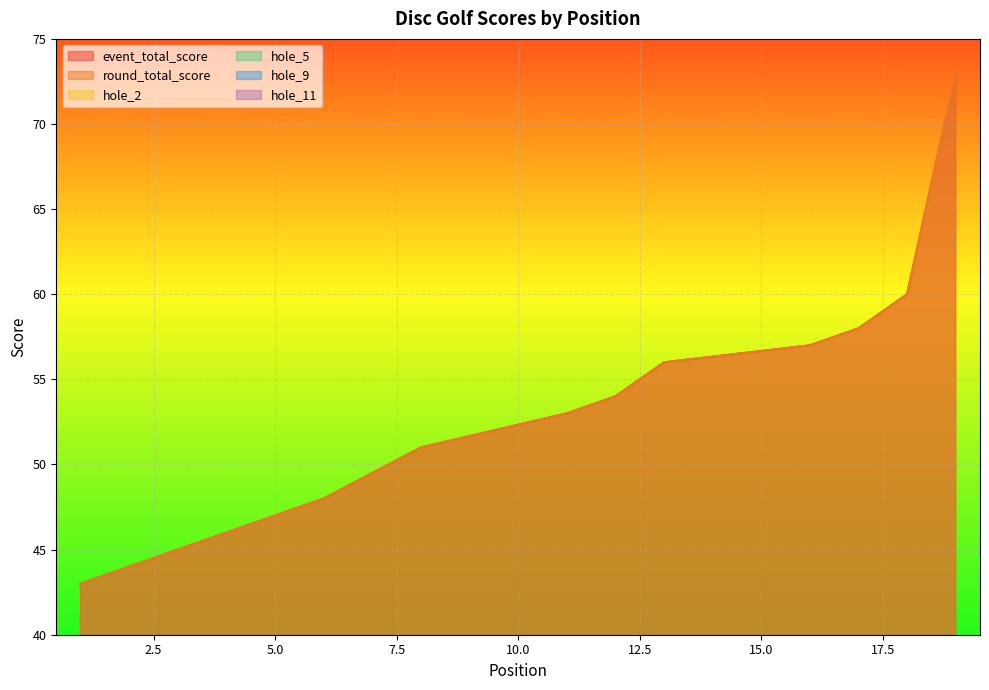

Where is hole_5 nearest to the value 3?

2